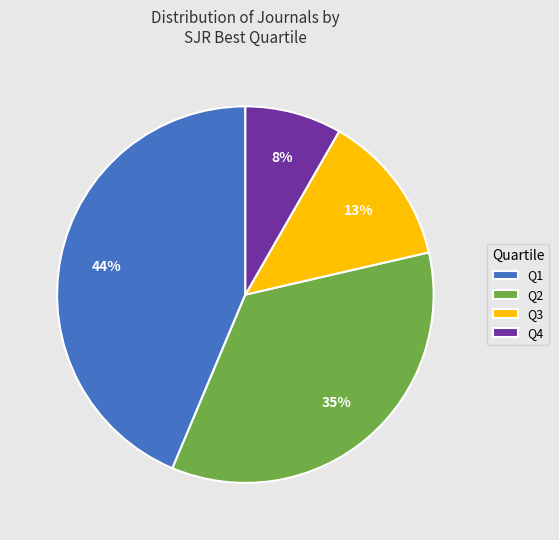

Do Q4 and Q1 together represent more than half of the pie?

Yes